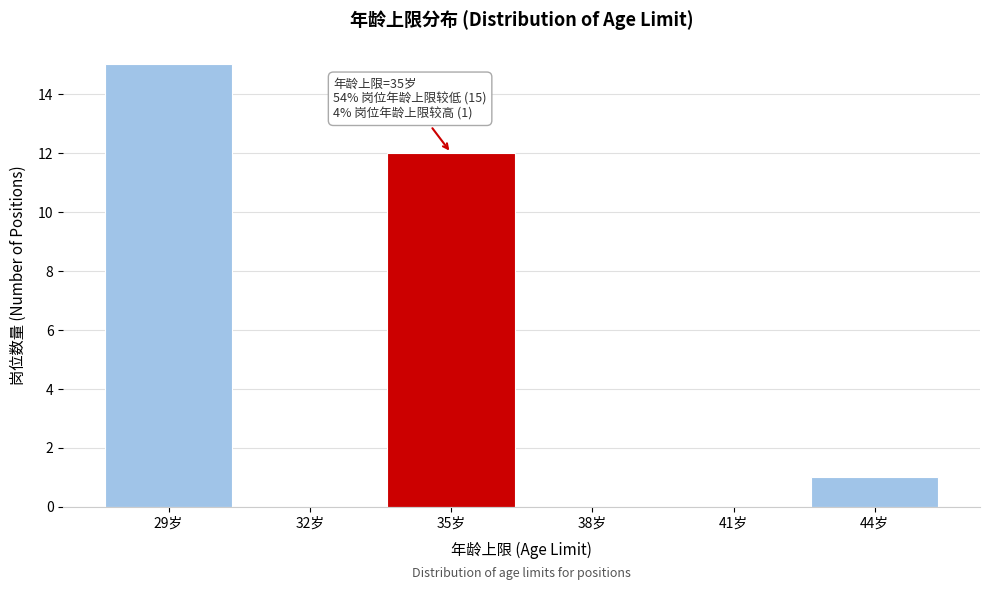

Reading left to right, list all the values displayed in this chart.

29岁=15	32岁=0	35岁=12	38岁=0	41岁=0	44岁=1